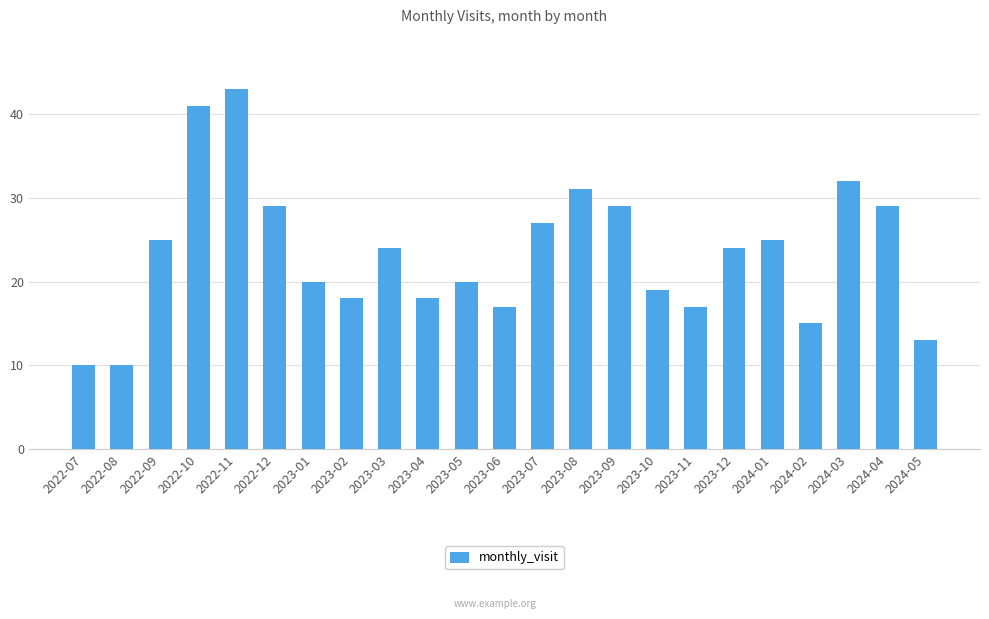

How many series are shown in this chart?

1